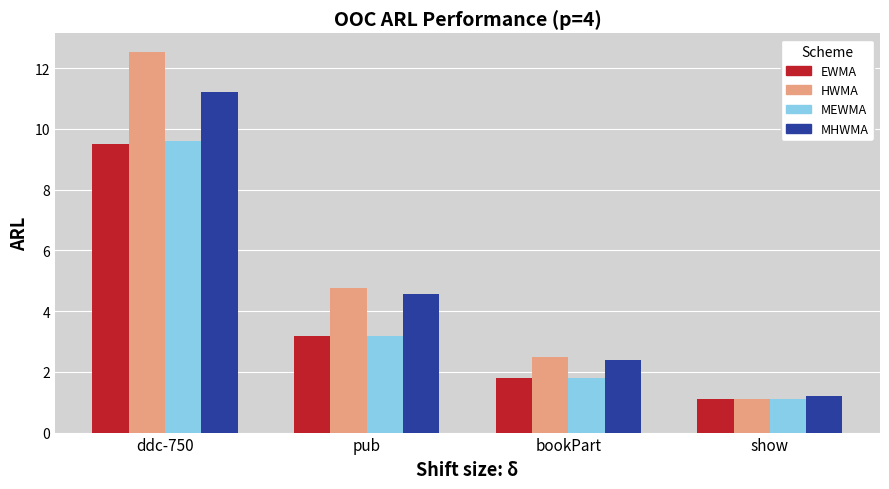

Are the bars grouped side by side (vs. stacked)?

Yes